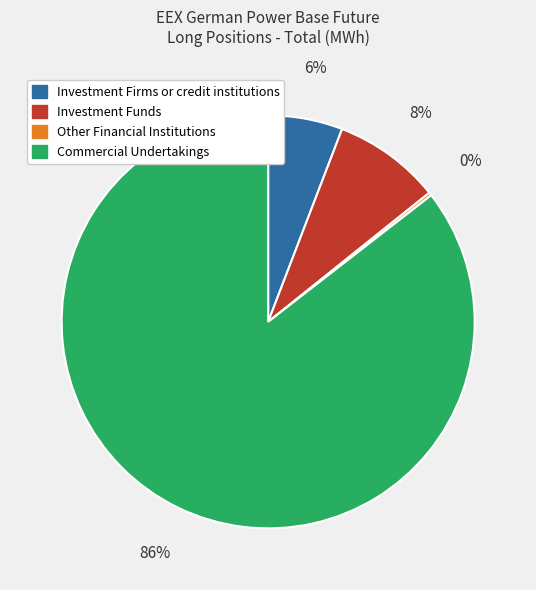

Is there any slice that represents more than half of the pie?

Yes